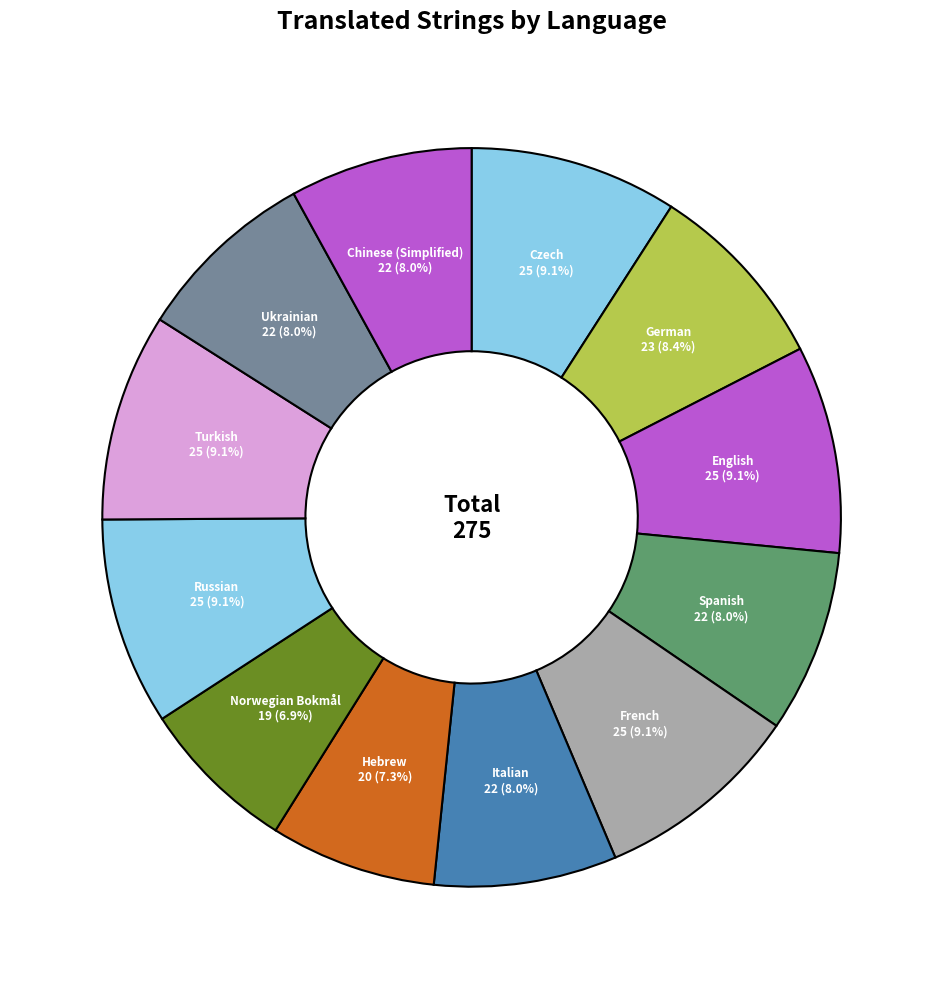

Which has a higher value, Norwegian Bokmål or English?

English